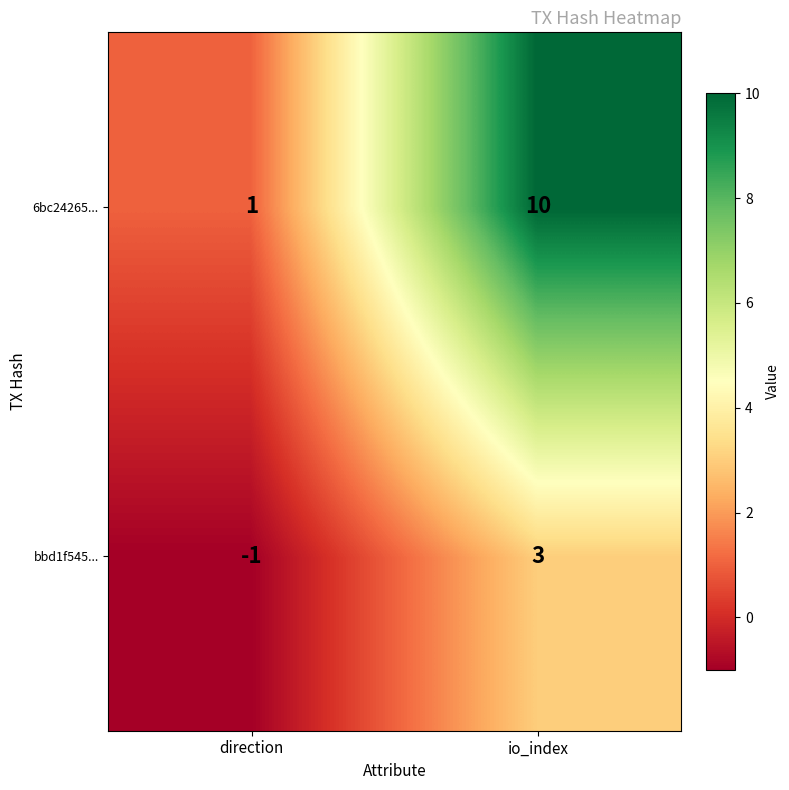

What is the total value across all series at io_index?

13